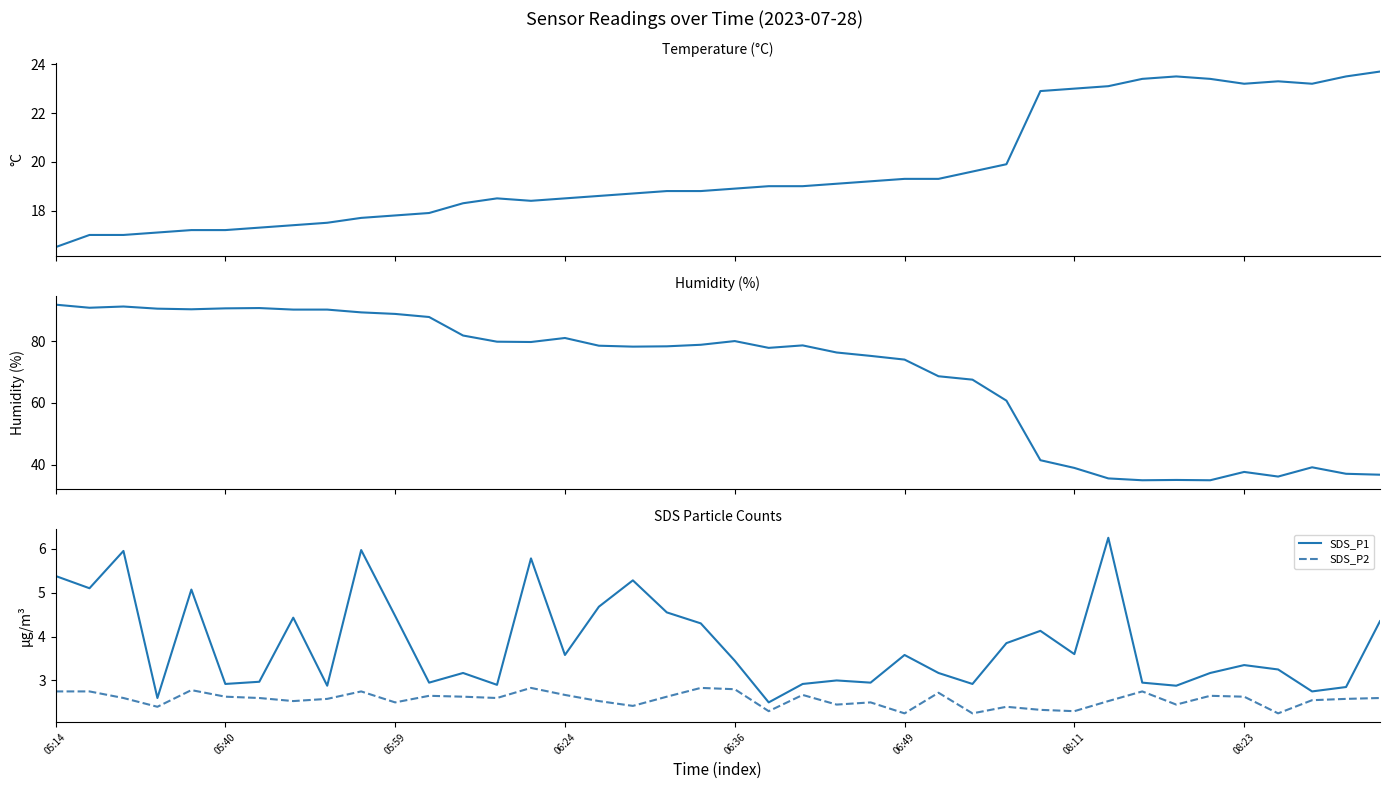

True or false: SDS_P1 and SDS_P2 cross at least once.

False